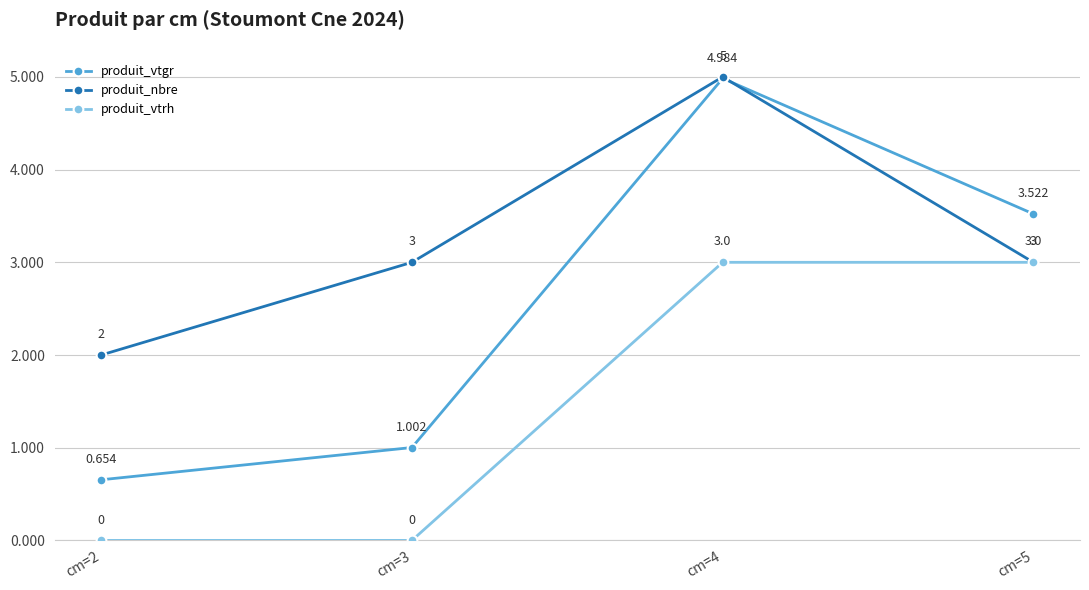

How many categories are shown in the chart?

4